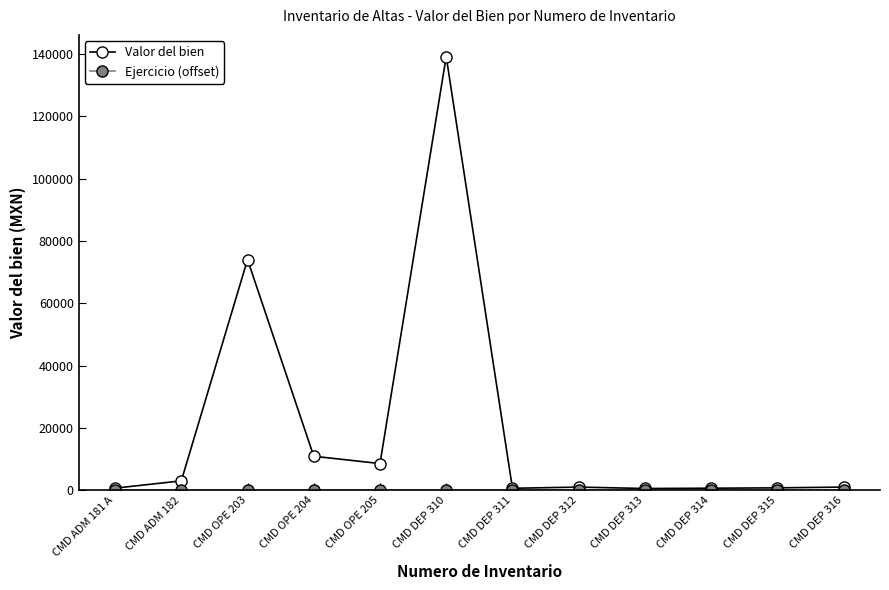

Which series has the largest total across all categories?

Valor del bien